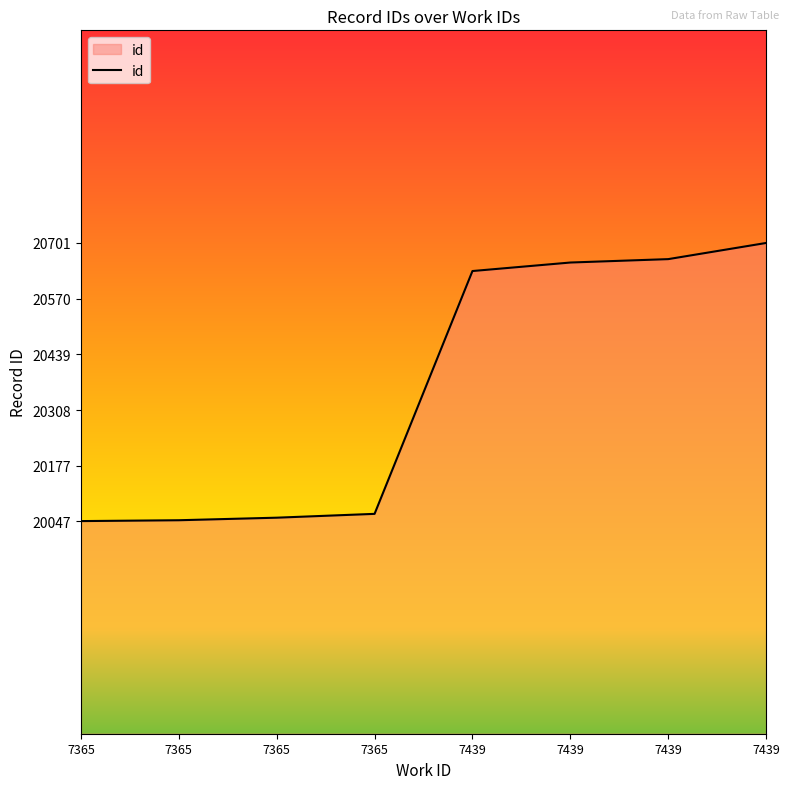

The value at 7365 is 20064. True or false?

True